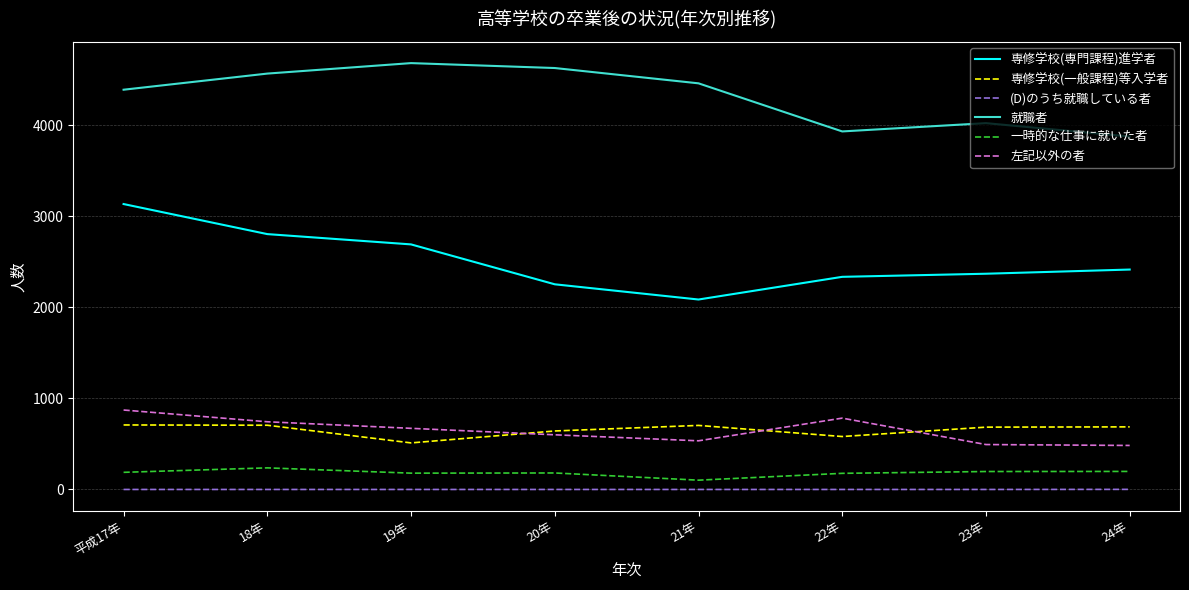

Which label corresponds to the largest value in the chart?

19年